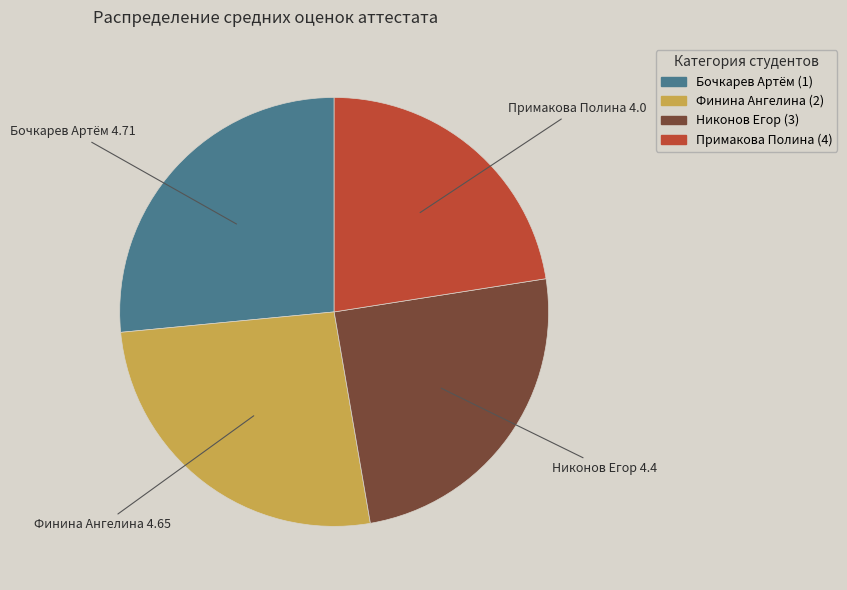

Count the number of slices in the pie.

4